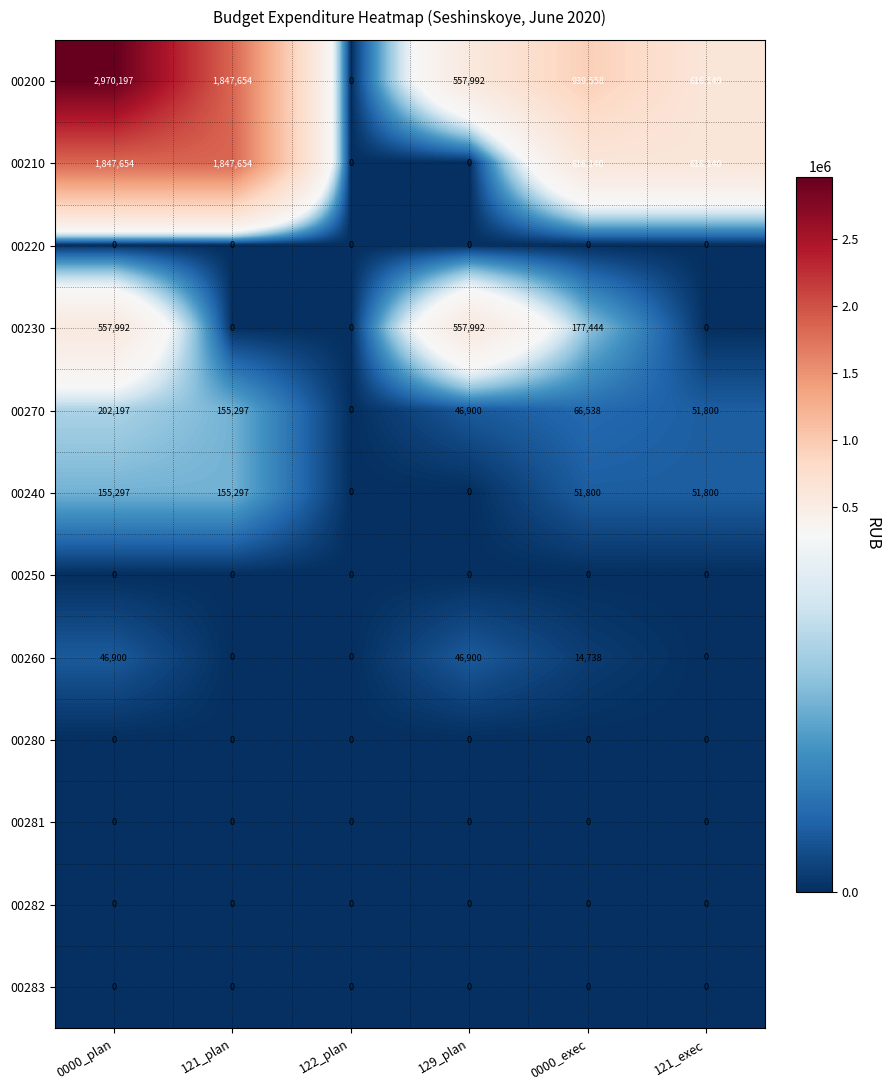

What is the difference between the second highest and minimum values in the 00260 series?

46900